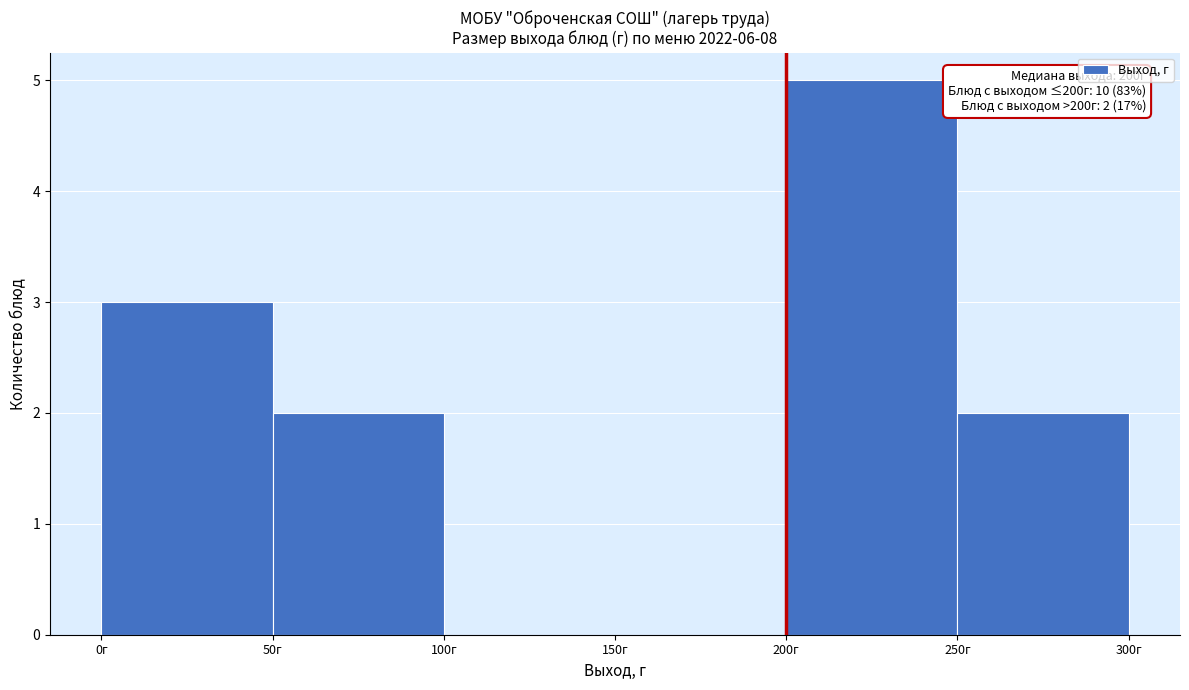

Over which range of the x-axis is the bar tallest?

200 to 250